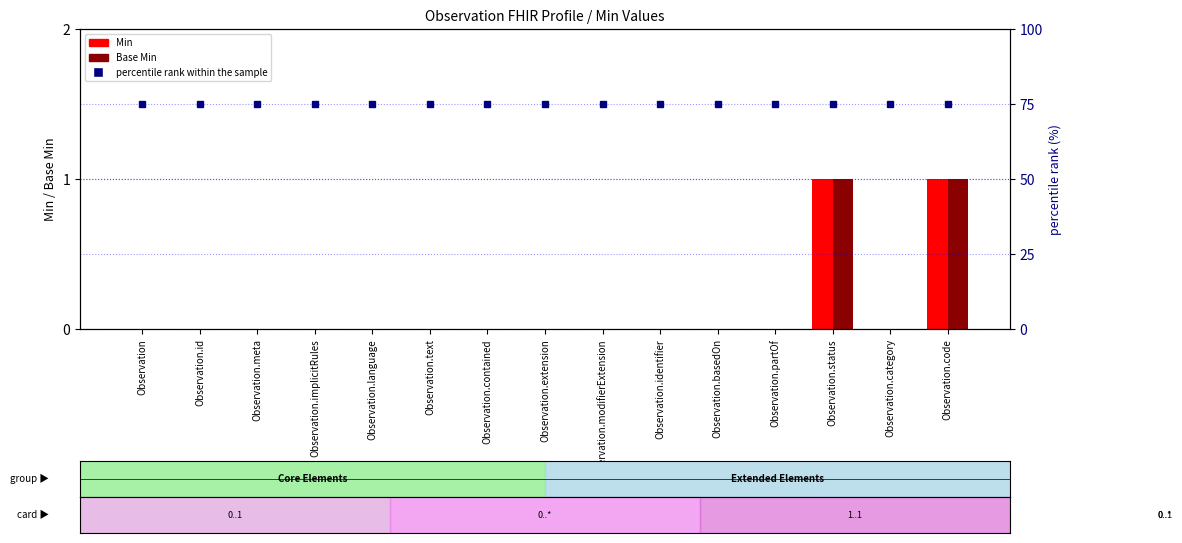

Which category has the highest value in the Base Min series?

Observation.status